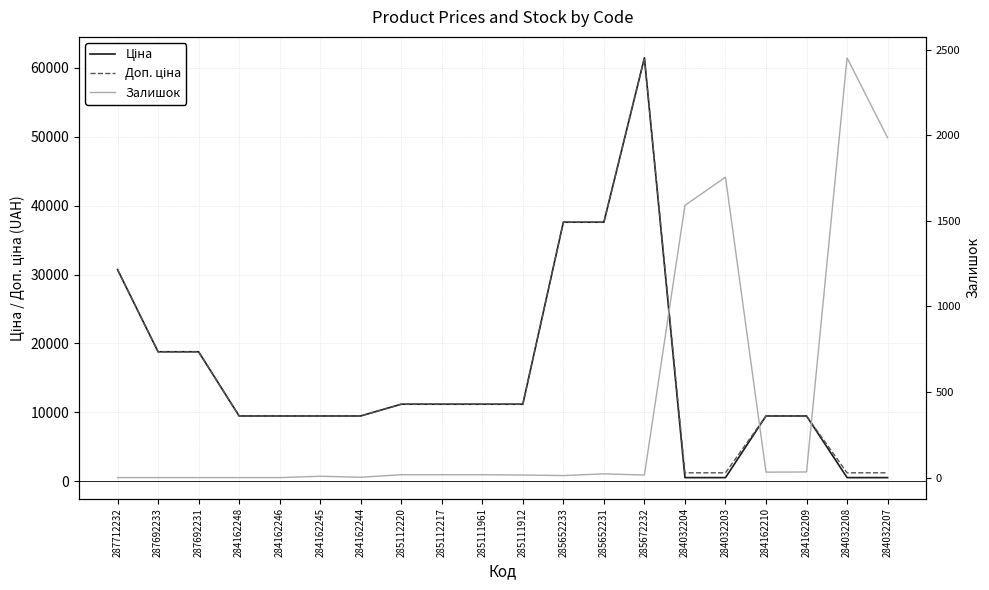

True or false: Доп. ціна and Ціна intersect in this chart.

False